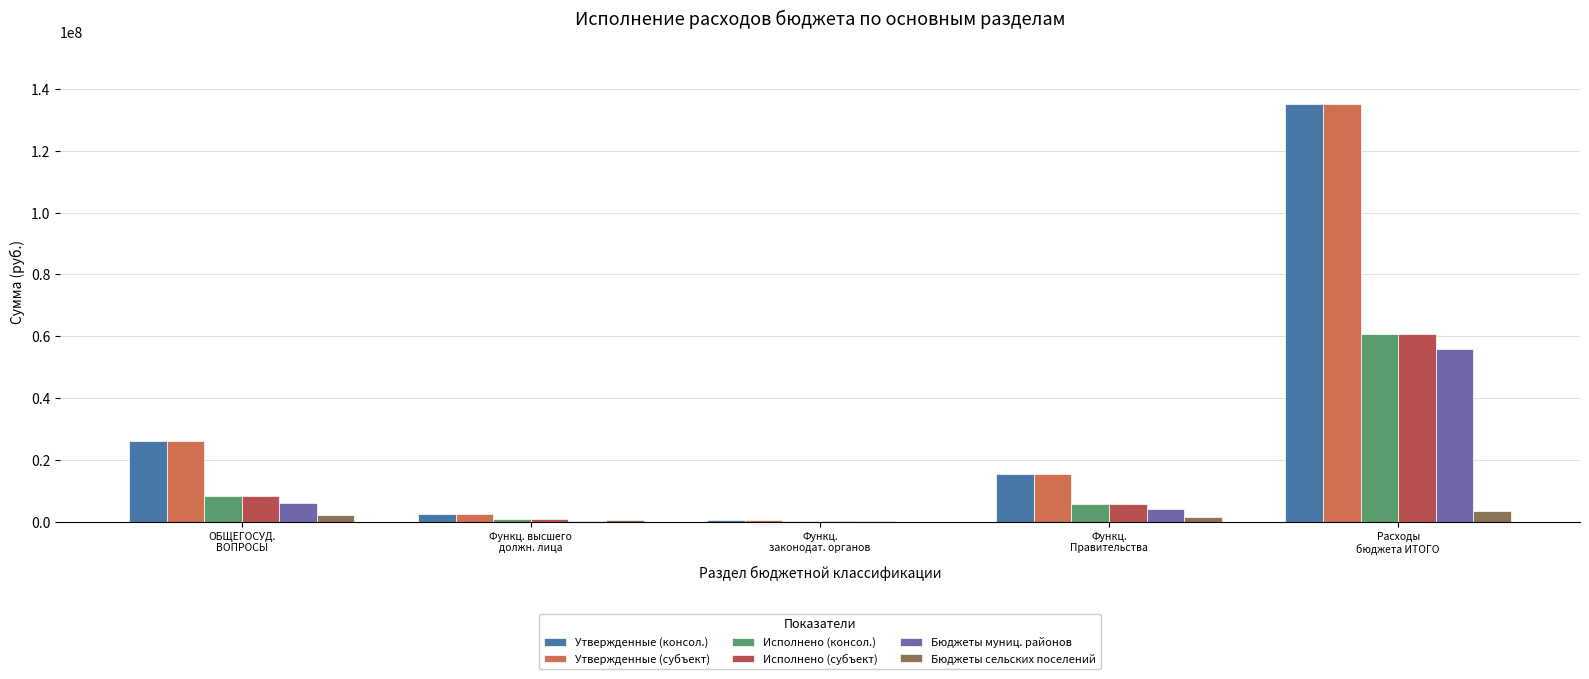

What is the sum of all Исполнено (консол.) values?

75990126.7